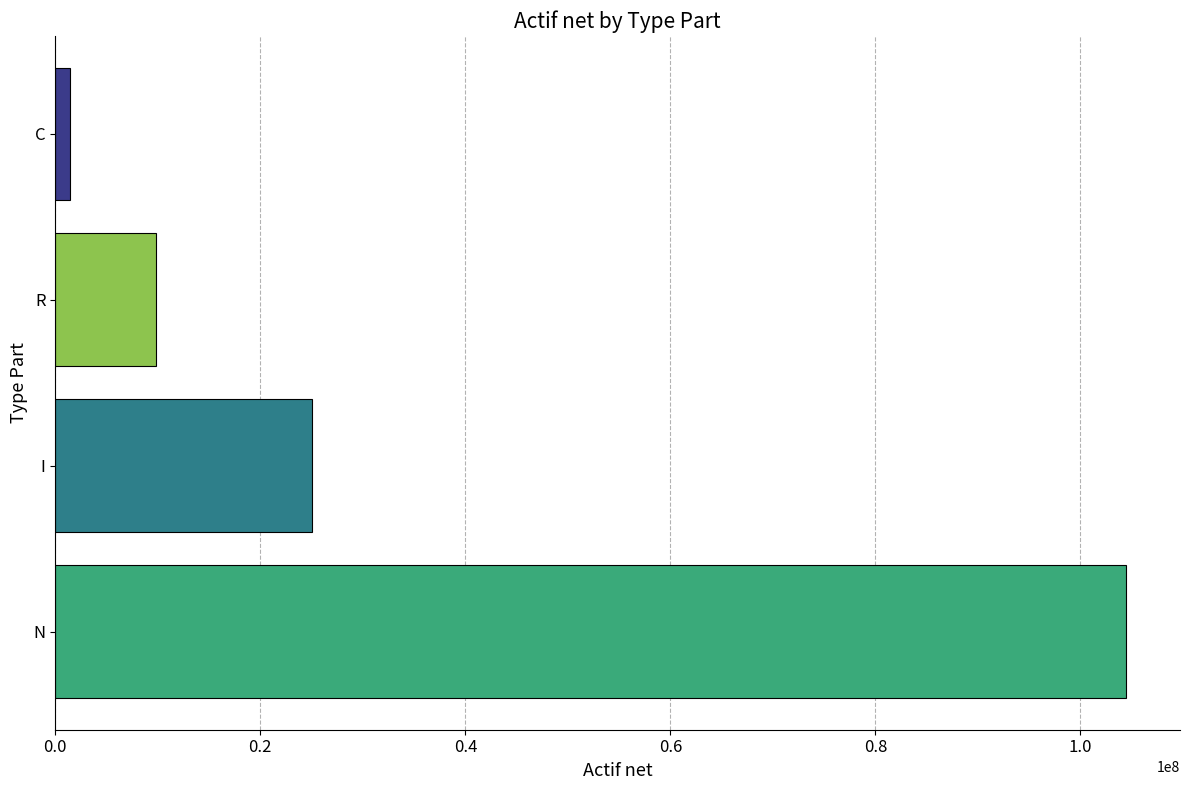

Count the number of data series in this chart.

1